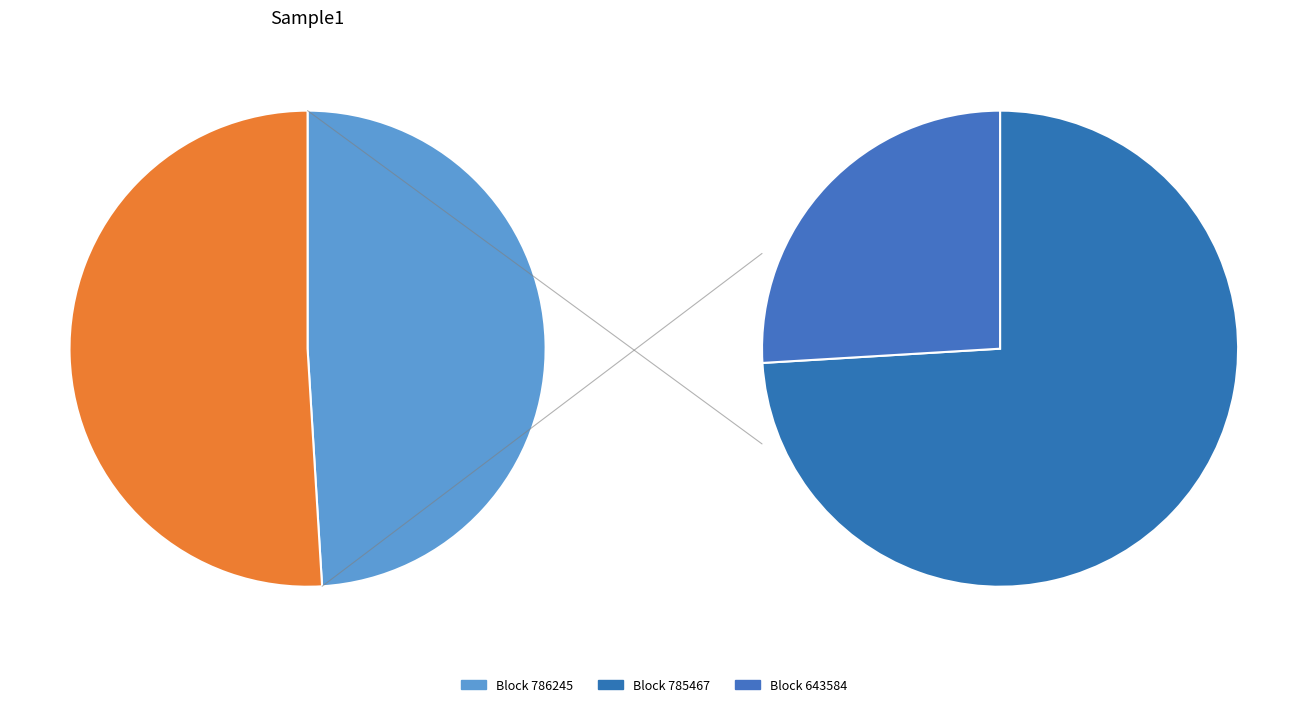

To the nearest percent, what is the combined percentage of 643584 and 786245?

62%